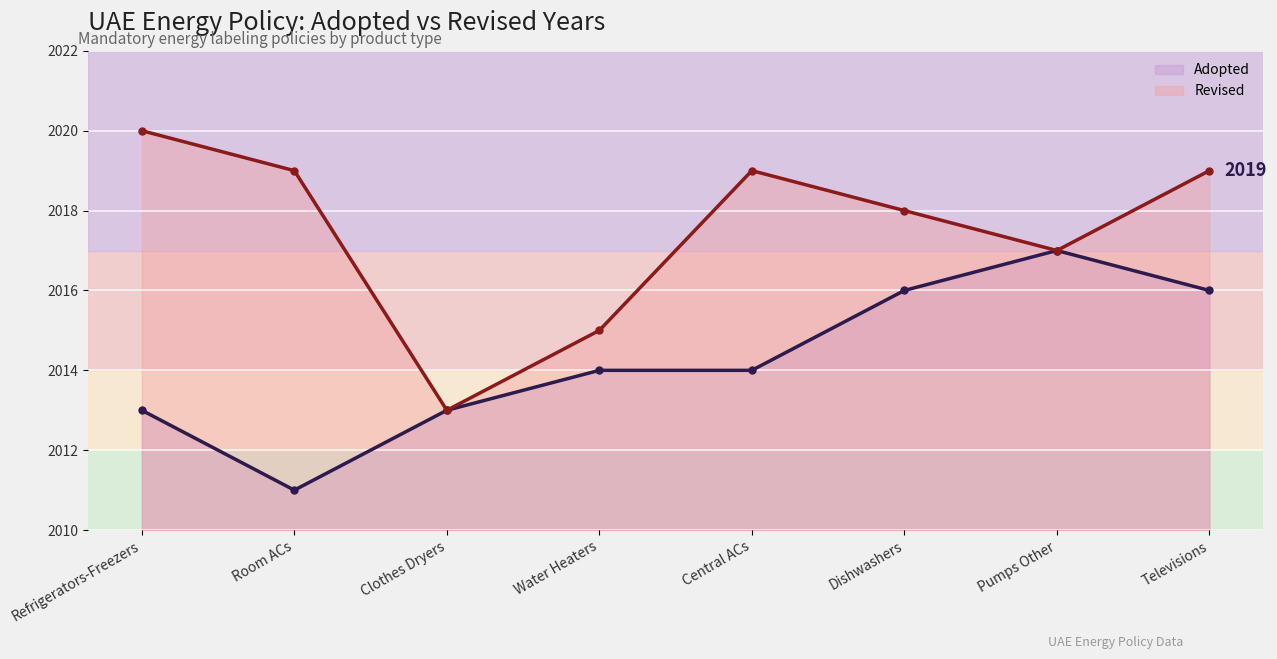

How many interior local peaks (higher than both neighbors) does the data have?

1